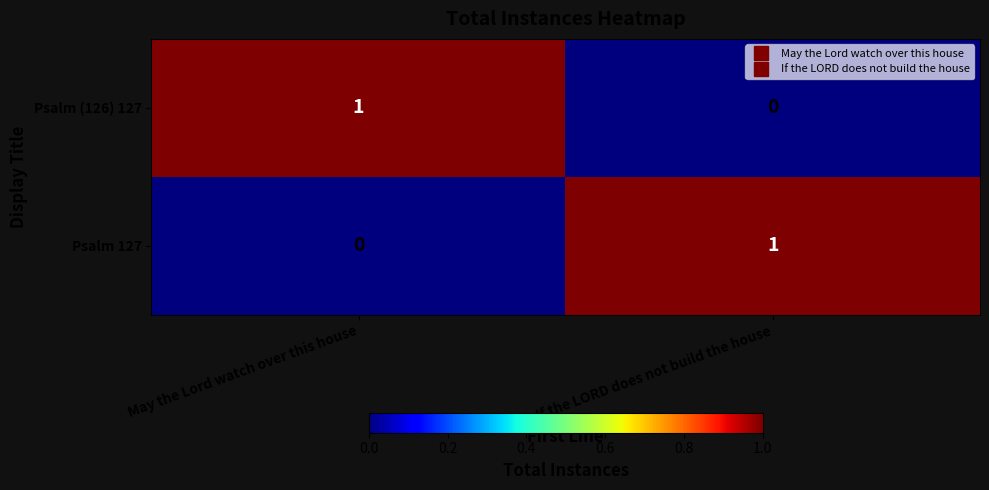

At which label is Psalm (126) 127 closest to 0?

If the LORD does not build the house